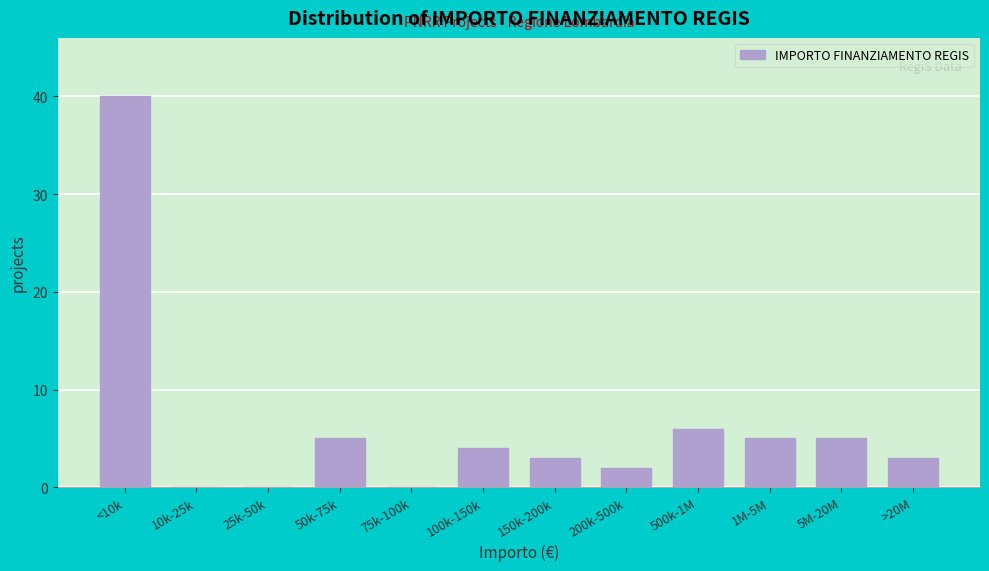

Reading right to left, extract all data points from this chart.

>20M=3	5M-20M=5	1M-5M=5	500k-1M=6	200k-500k=2	150k-200k=3	100k-150k=4	75k-100k=0	50k-75k=5	25k-50k=0	10k-25k=0	<10k=40